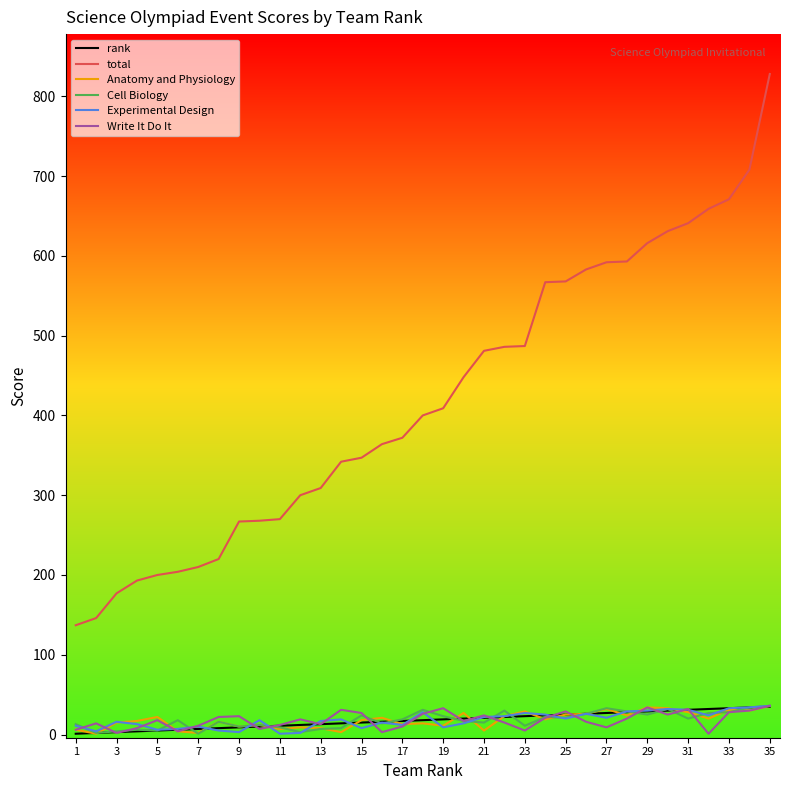

True or false: total and Experimental Design intersect in this chart.

False